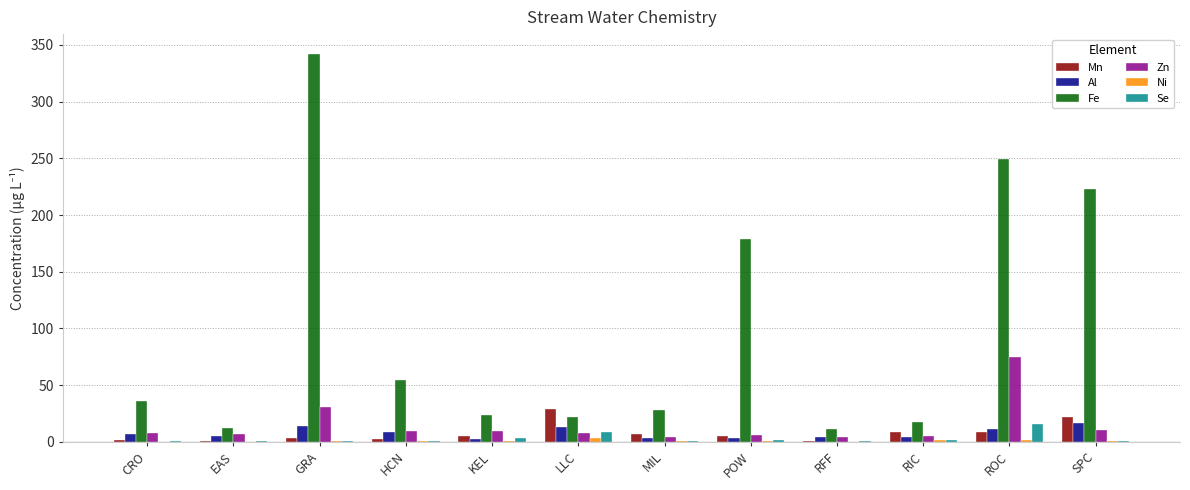

Are the bars grouped side by side (vs. stacked)?

Yes